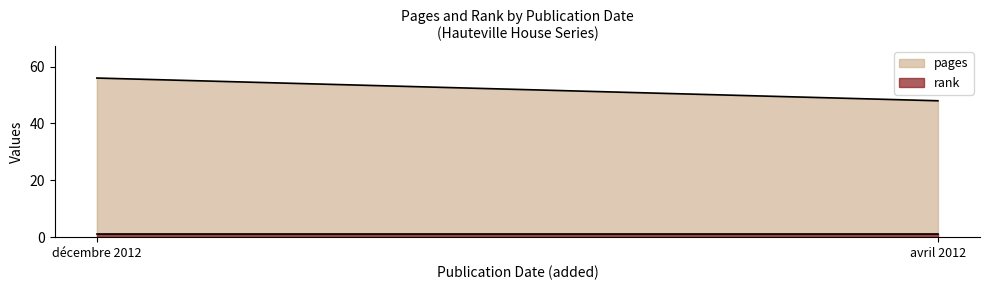

What is the label of the 2nd point from the left?

avril 2012